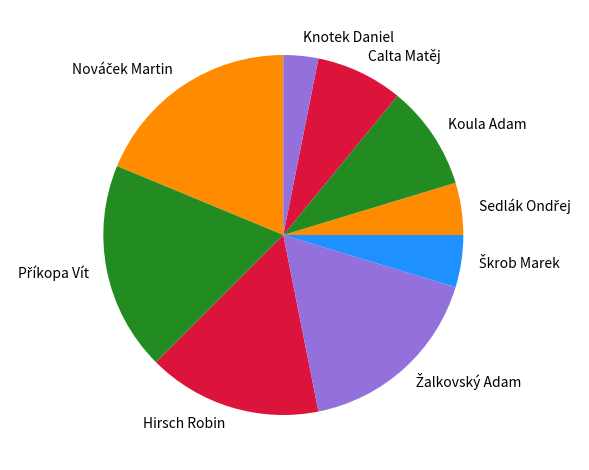

Which slice is the smallest?

Knotek Daniel